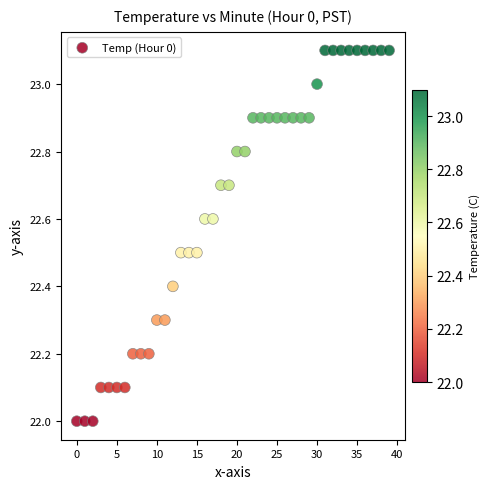

What is the range of Y values (max minus min)?

1.1